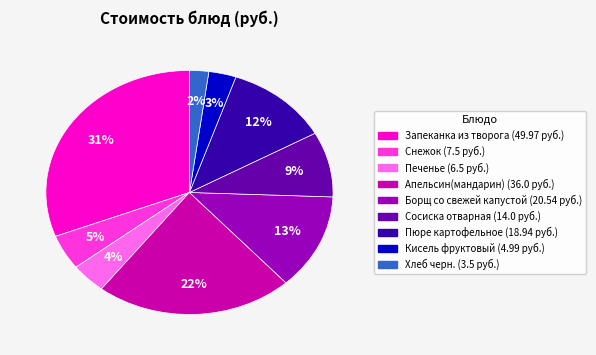

To the nearest percent, what is the average slice percentage?

11%